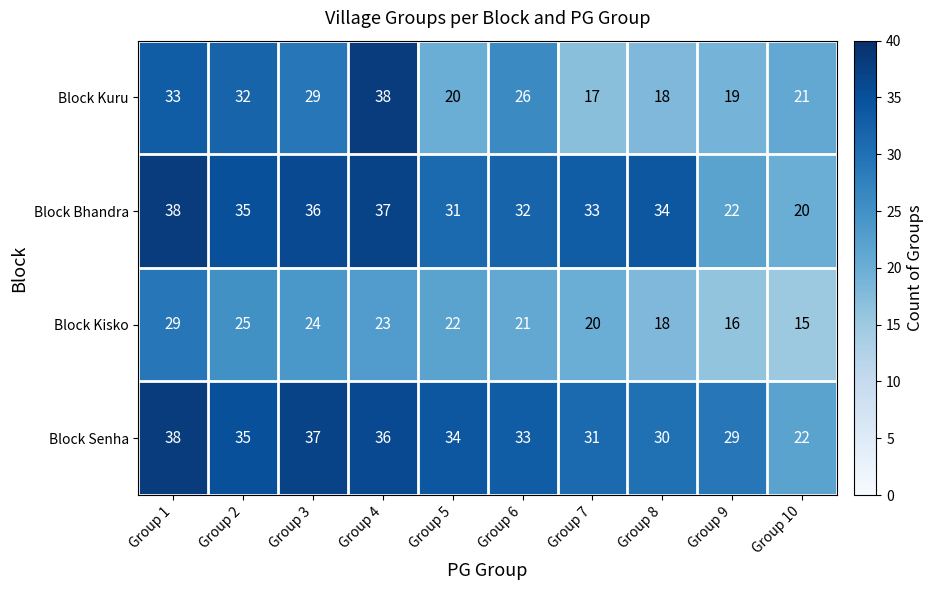

What is the average value of the Block Kisko series?

21